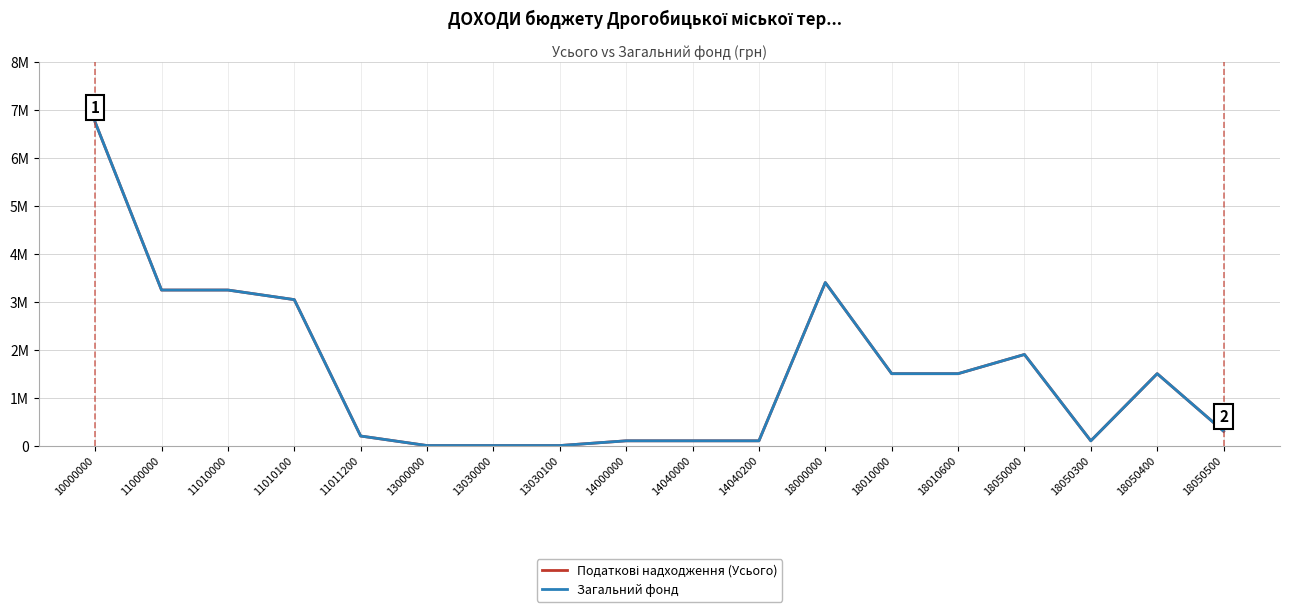

Is this an area chart (filled region under the line)?

No